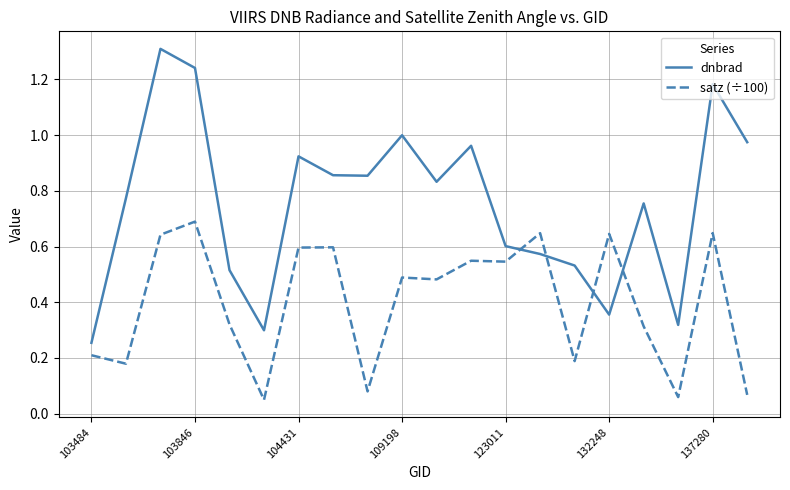

At how many categories does at least one series exceed 0?

20